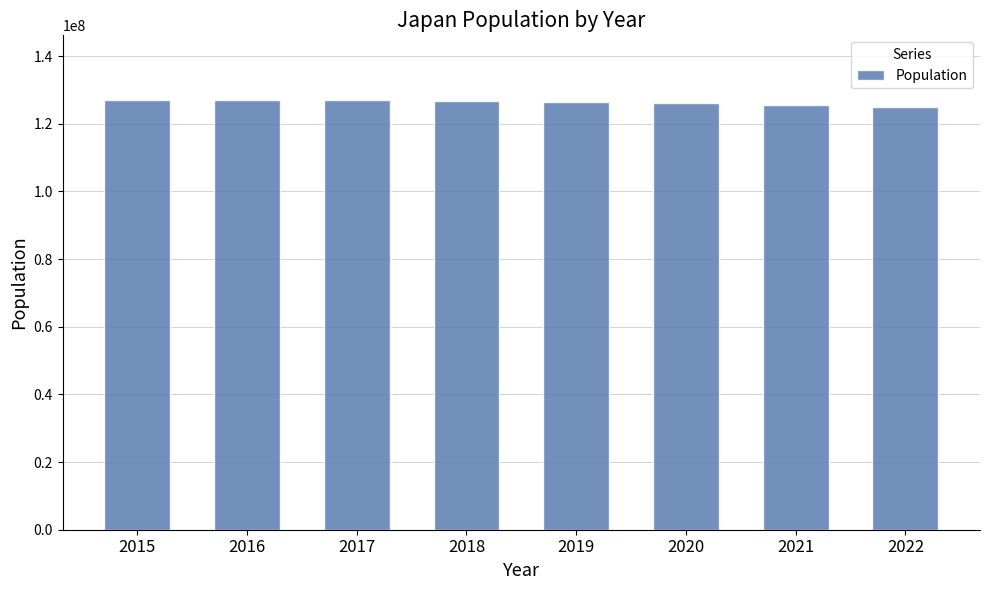

Approximately how many times larger is the value at 2020 compared to 2015?

1.0